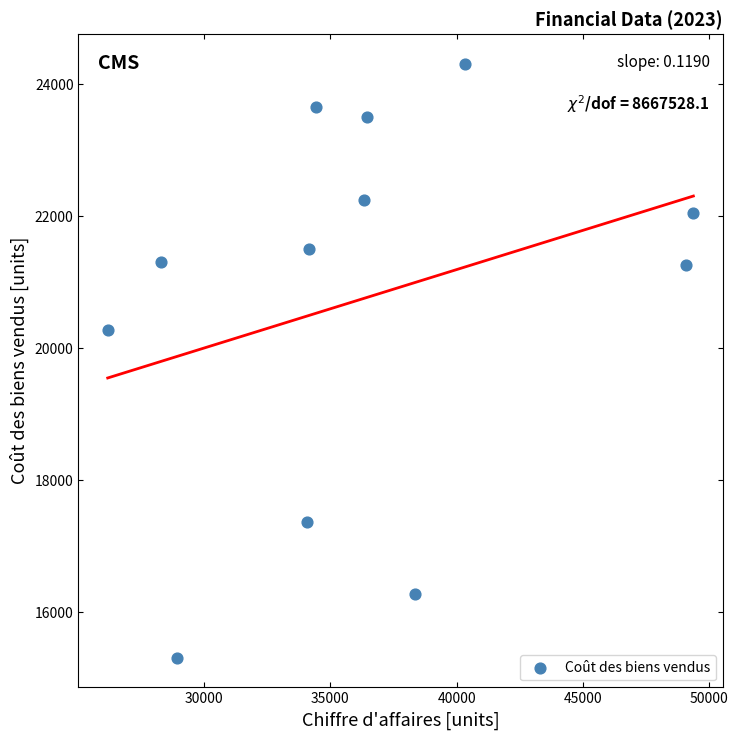

What is the range of X values (max minus min)?

23173